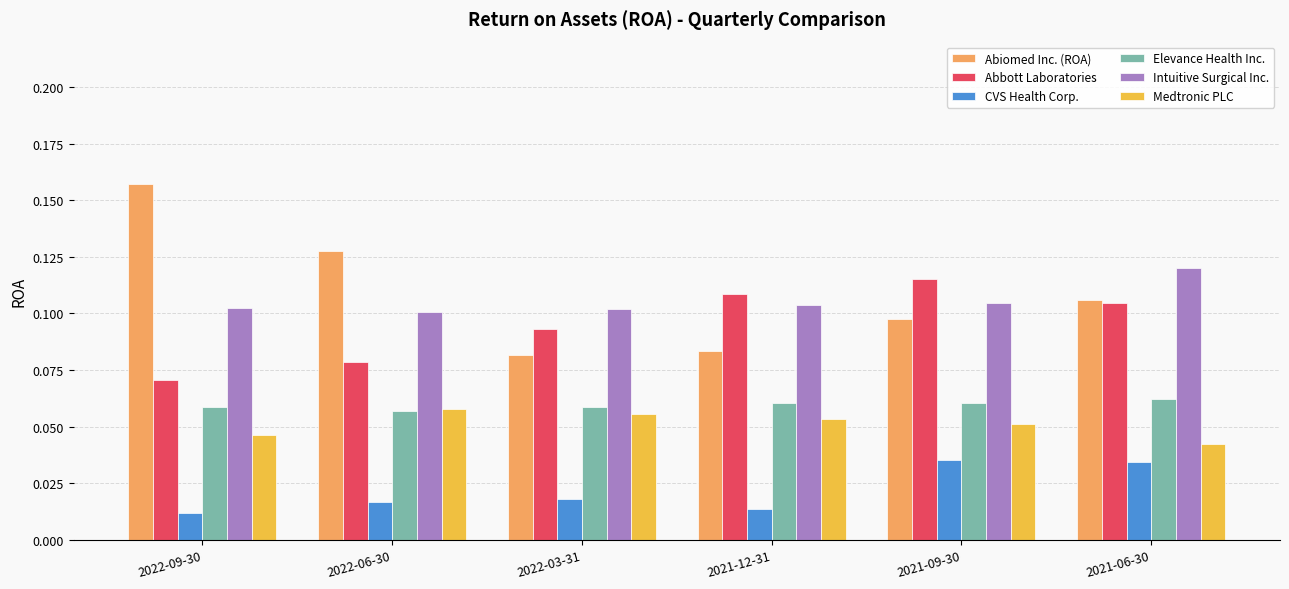

What position from the right is 2021-09-30?

2